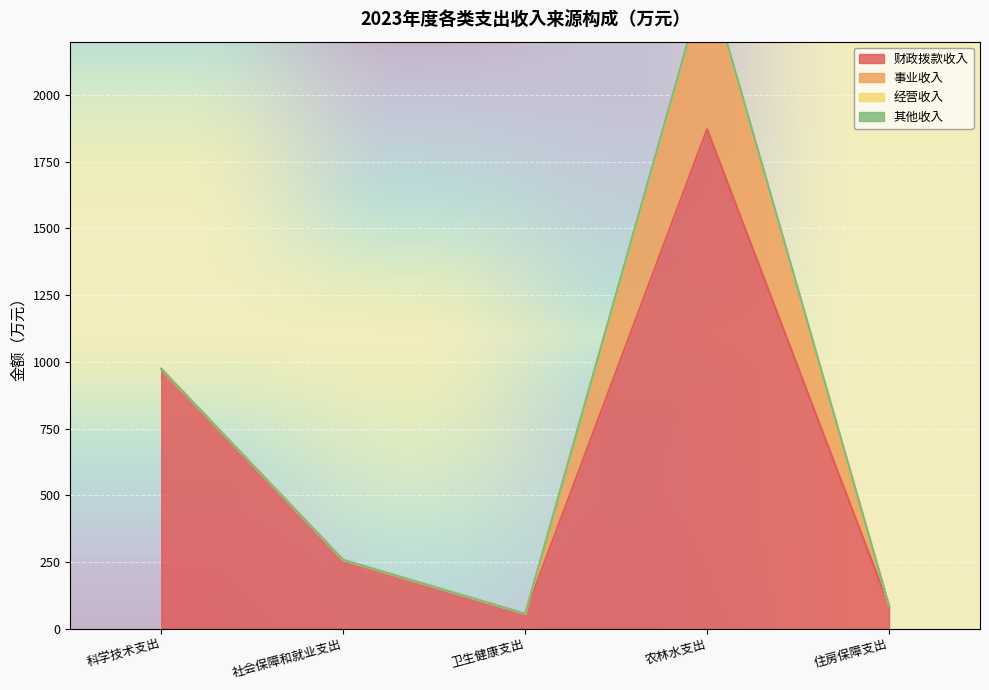

What is the label of the 2nd point from the left?

社会保障和就业支出